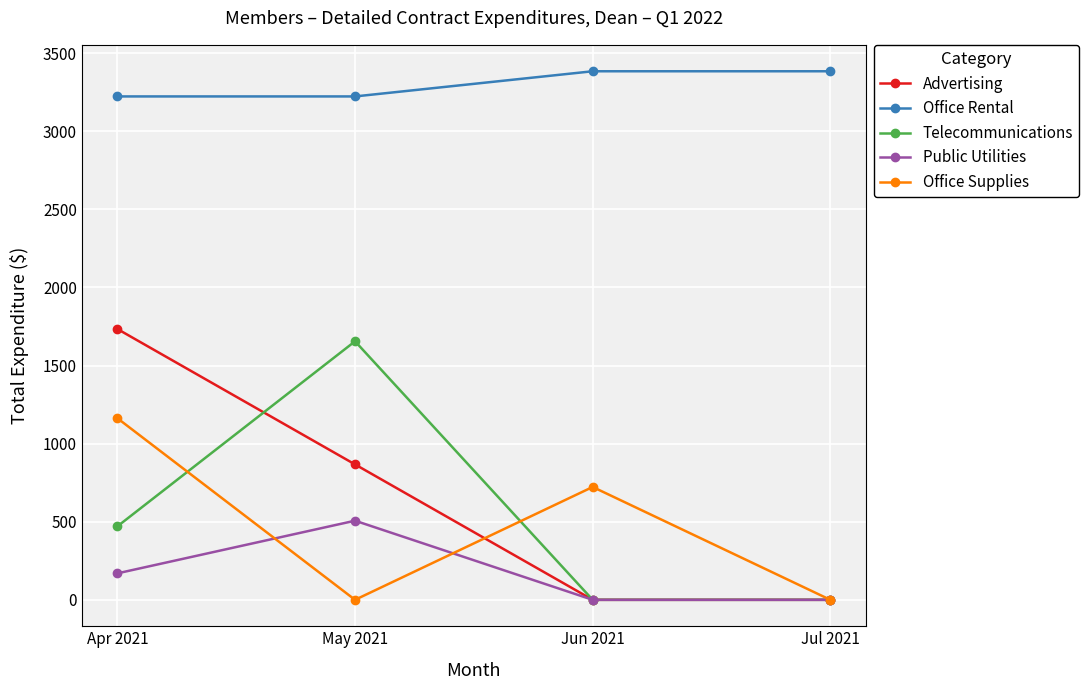

What are all the series names shown in the legend?

Advertising, Office Rental, Telecommunications, Public Utilities, Office Supplies